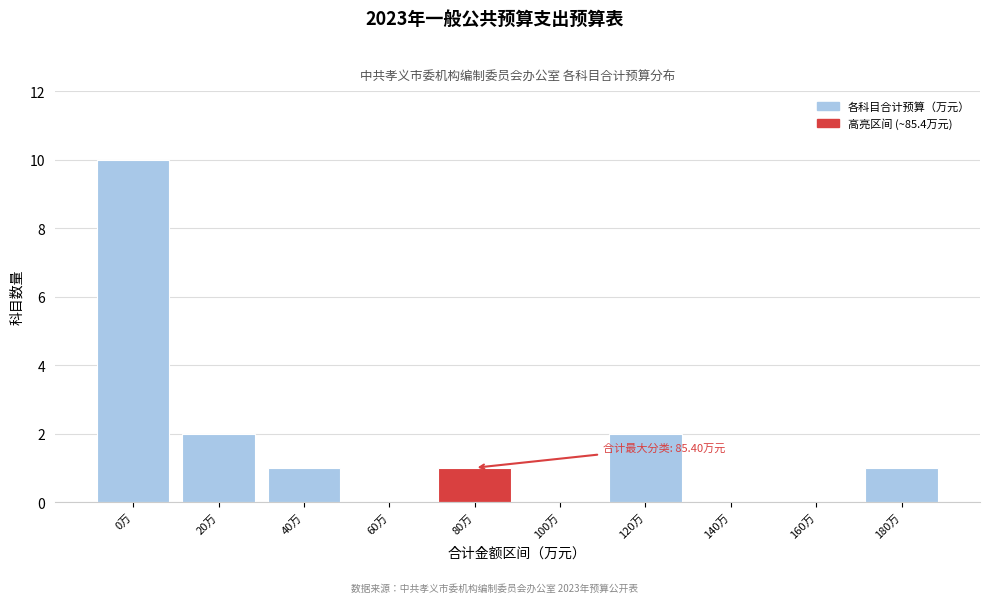

Reading left to right, list all the values displayed in this chart.

0万=10	20万=2	40万=1	60万=0	80万=1	100万=0	120万=2	140万=0	160万=0	180万=1